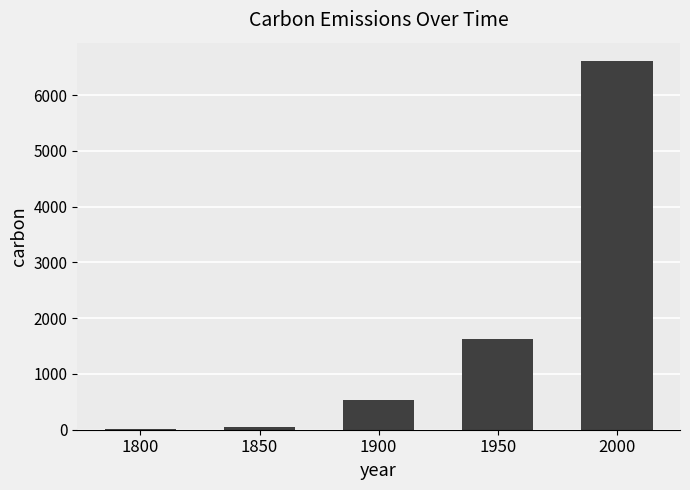

Does the chart contain stacked bars?

No